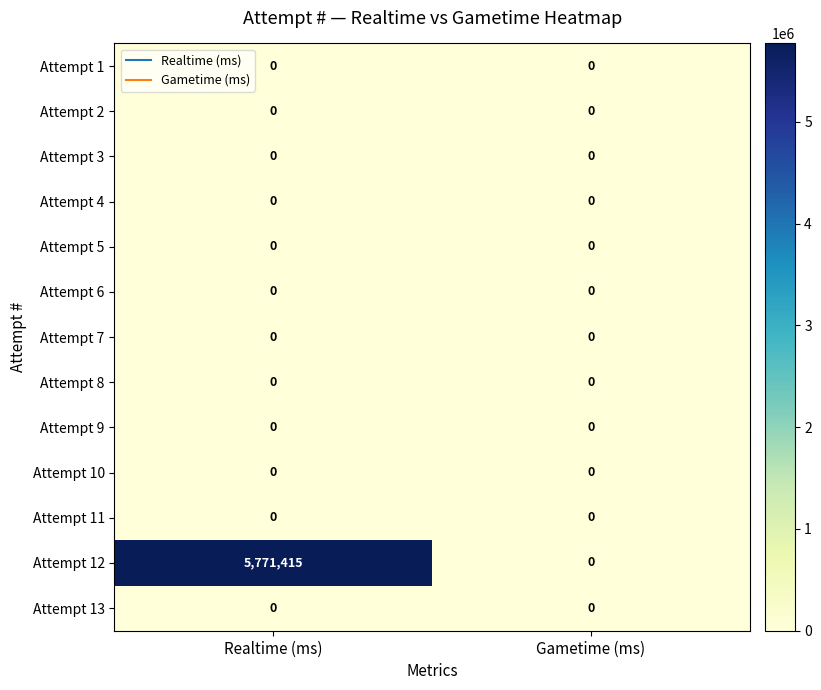

Reading left to right, extract all data points from this chart.

Attempt 1: Realtime (ms)=0	Gametime (ms)=0
Attempt 2: Realtime (ms)=0	Gametime (ms)=0
Attempt 3: Realtime (ms)=0	Gametime (ms)=0
Attempt 4: Realtime (ms)=0	Gametime (ms)=0
Attempt 5: Realtime (ms)=0	Gametime (ms)=0
Attempt 6: Realtime (ms)=0	Gametime (ms)=0
Attempt 7: Realtime (ms)=0	Gametime (ms)=0
Attempt 8: Realtime (ms)=0	Gametime (ms)=0
Attempt 9: Realtime (ms)=0	Gametime (ms)=0
Attempt 10: Realtime (ms)=0	Gametime (ms)=0
Attempt 11: Realtime (ms)=0	Gametime (ms)=0
Attempt 12: Realtime (ms)=5771415	Gametime (ms)=0
Attempt 13: Realtime (ms)=0	Gametime (ms)=0